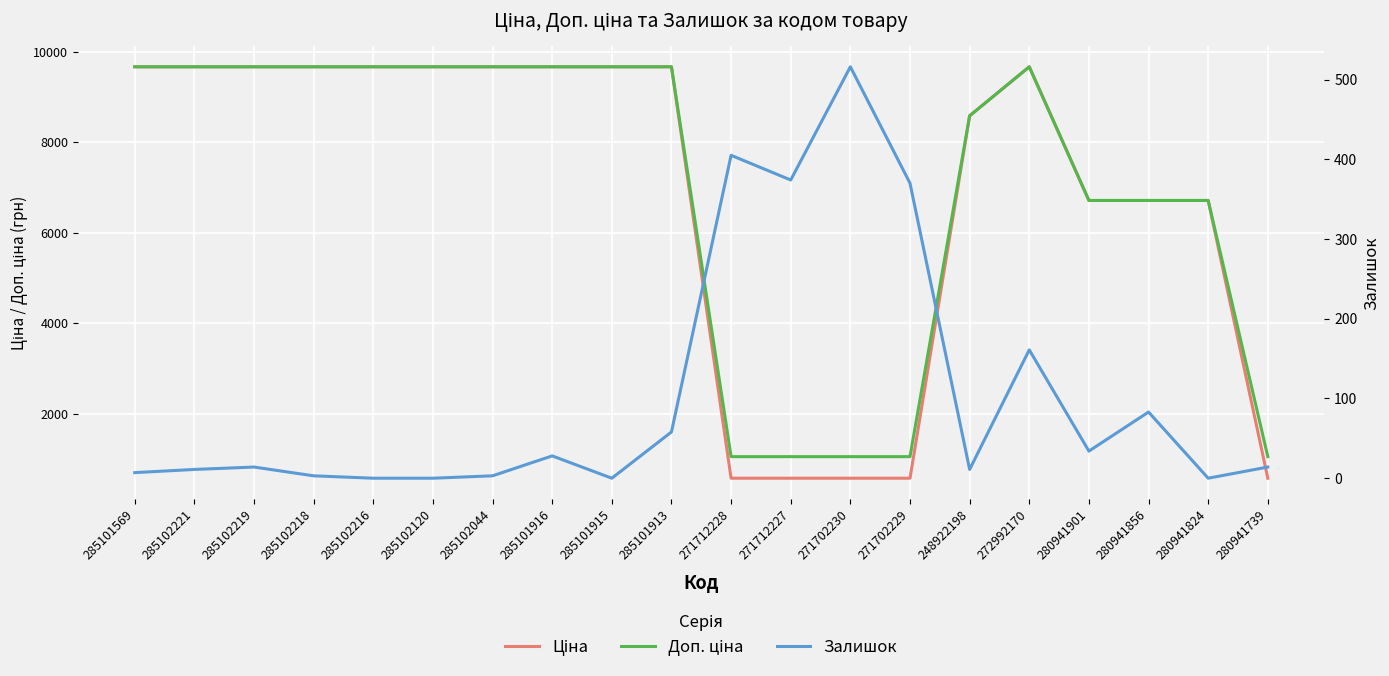

What is the sum of the Доп. ціна values at 285101916 and 280941856?

16374.9